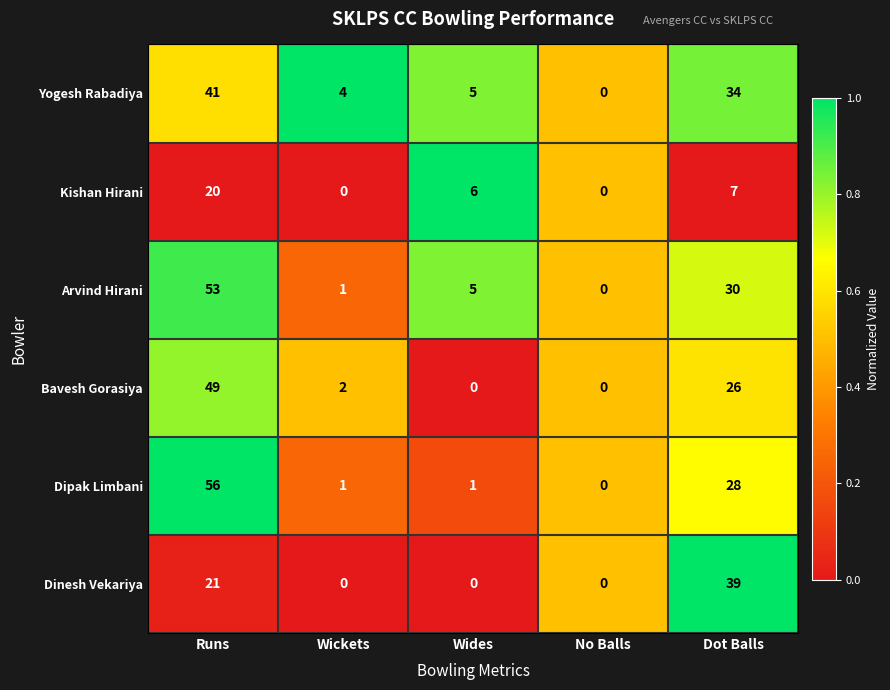

Between Wides and Dot Balls, which series saw the biggest shift?

Dinesh Vekariya